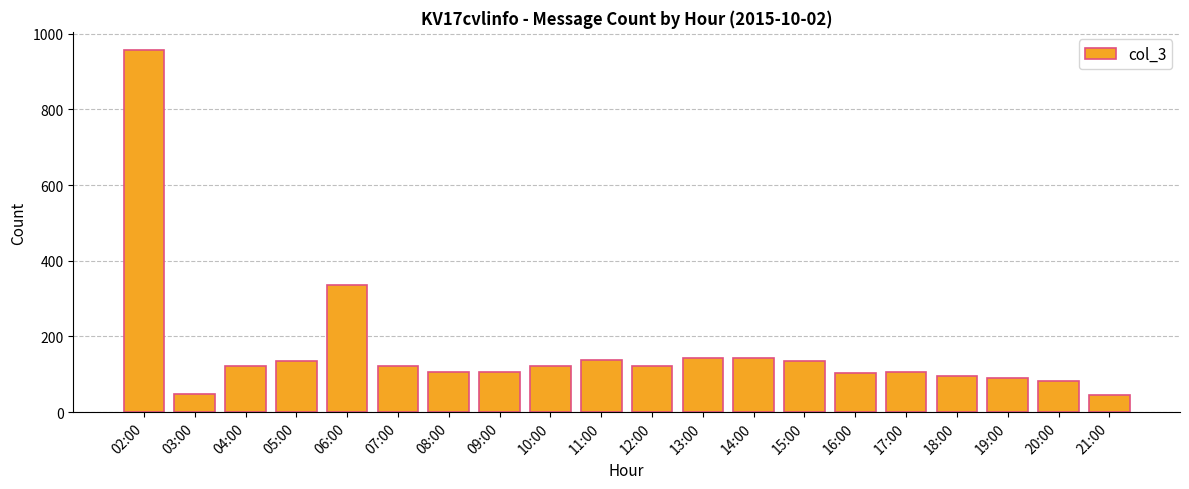

Which label corresponds to the largest value in the chart?

02:00